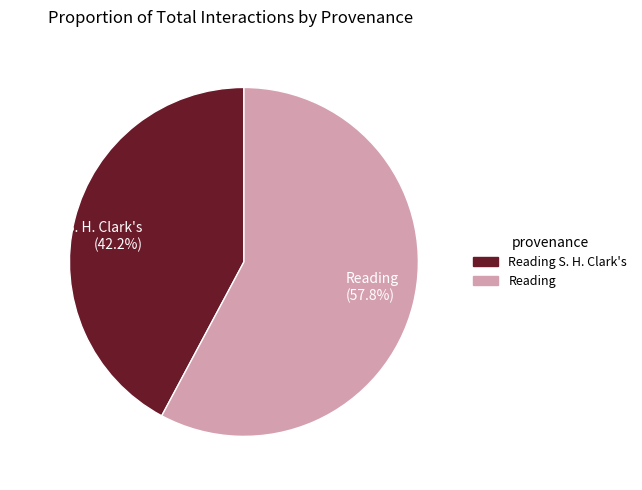

What is the largest slice in the pie chart?

Reading (57.8%)